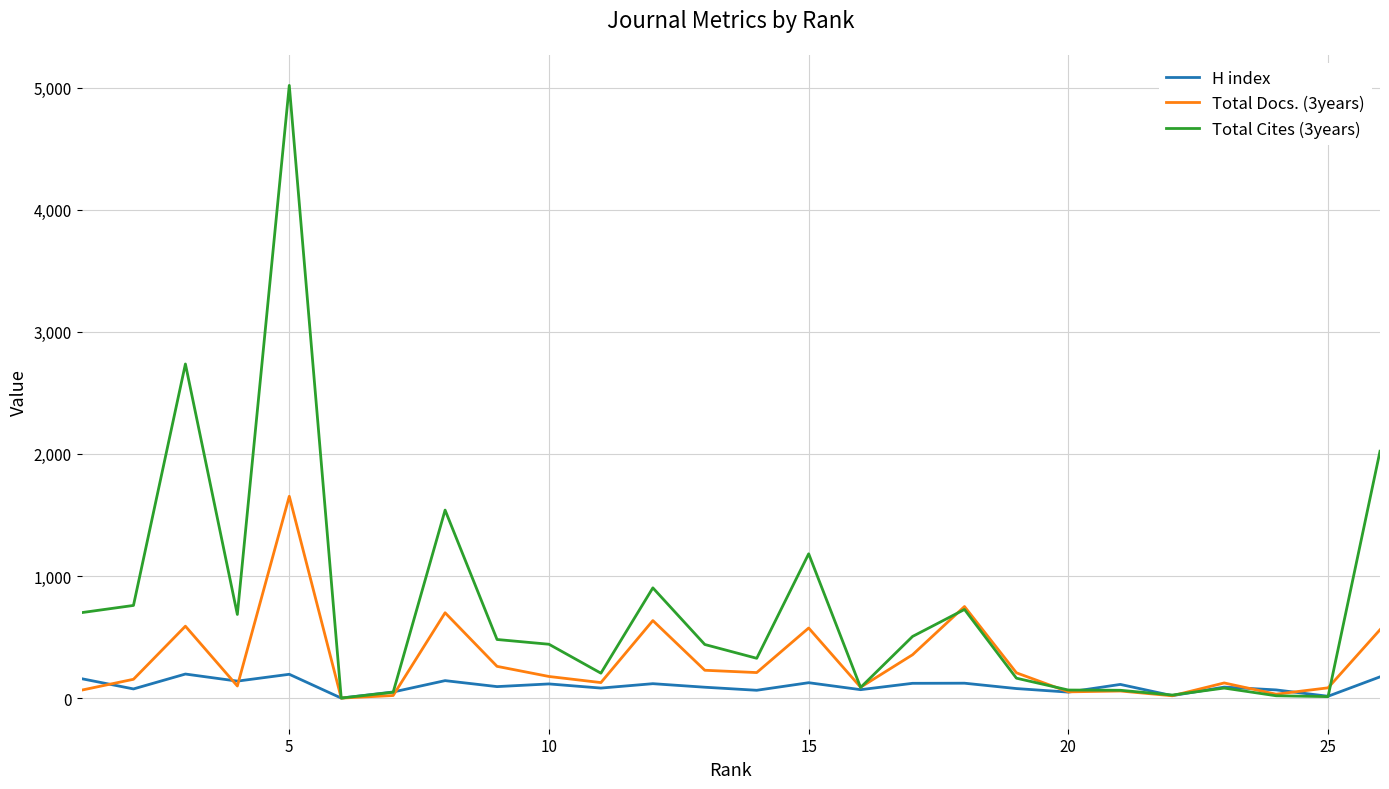

Which series has the largest total across all categories?

Total Cites (3years)